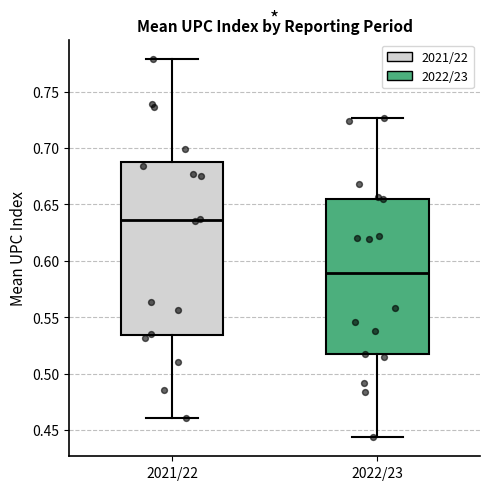

Reading left to right, read every box against the y-axis: the position of its median line, the range the box covers, and the ends of its whiskers. The values are not printed on the chart, so give them approximately, as read against the axis.

2021/22: median 0.635, box 0.535 to 0.690, whiskers 0.460 to 0.780
2022/23: median 0.590, box 0.515 to 0.655, whiskers 0.445 to 0.725